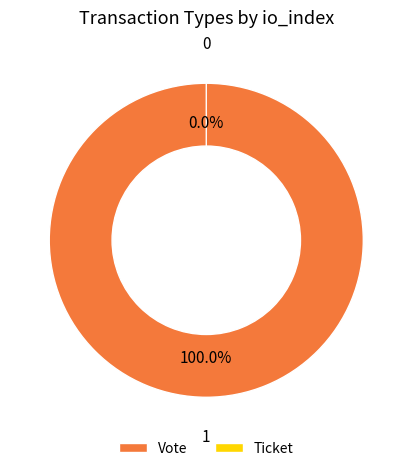

Which category has the smallest portion of the pie?

Ticket